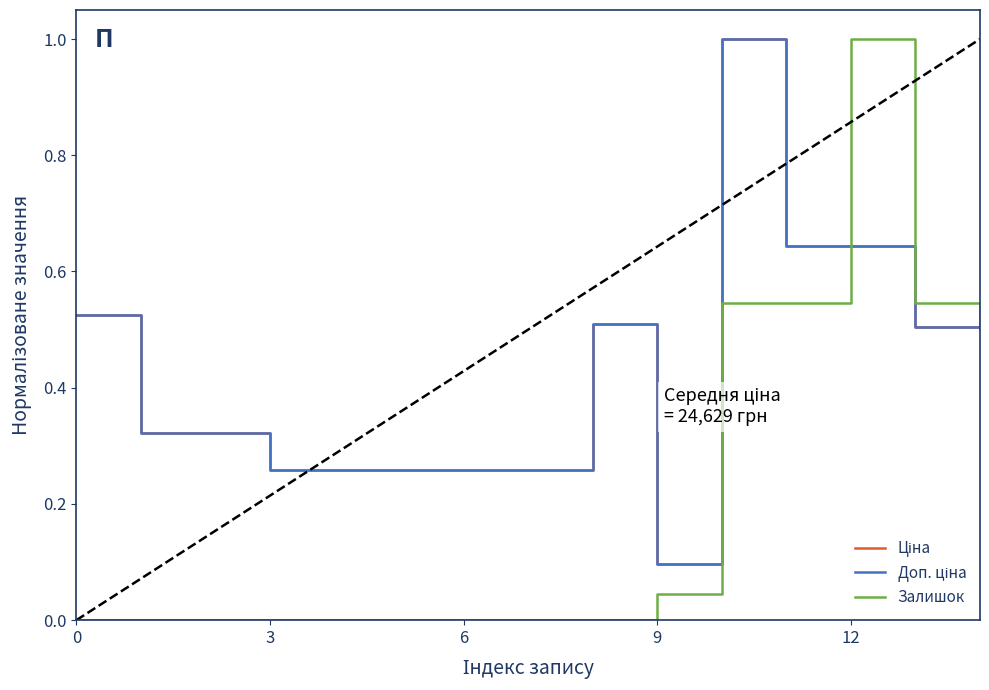

Does the chart have visible grid lines?

No